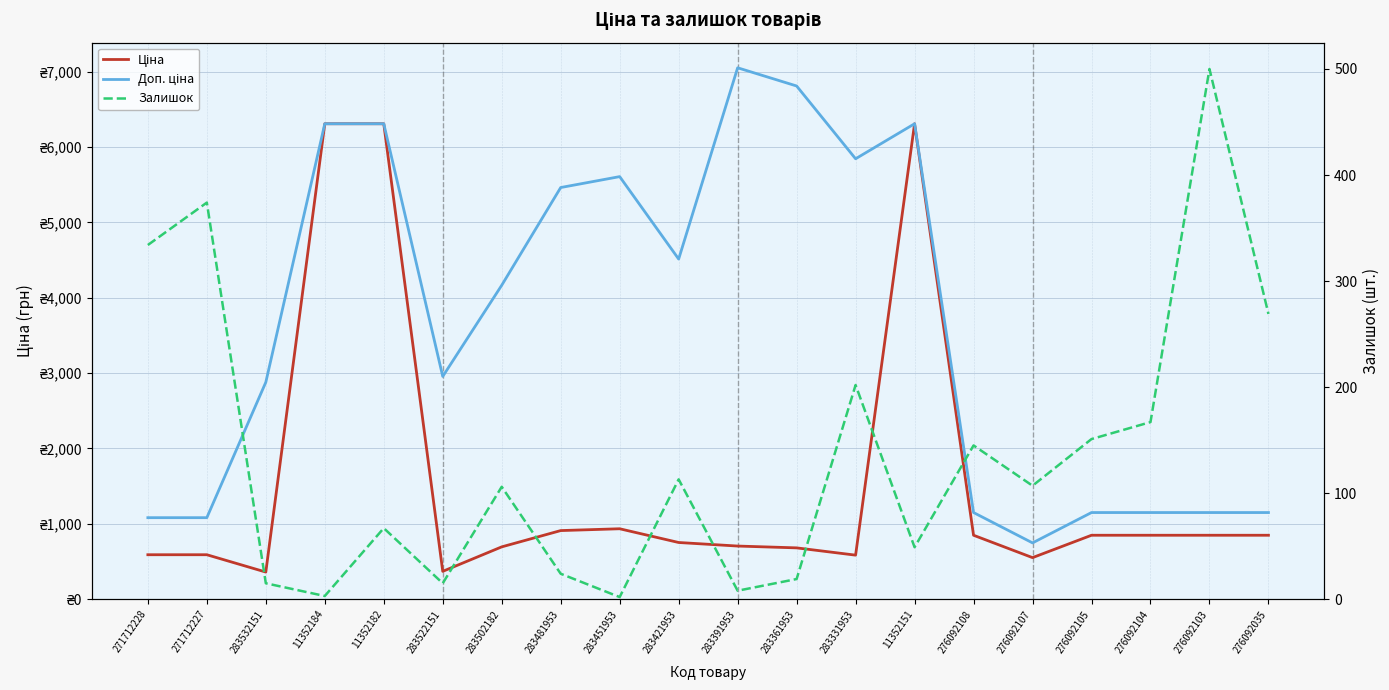

True or false: Ціна and Залишок cross at least once.

False